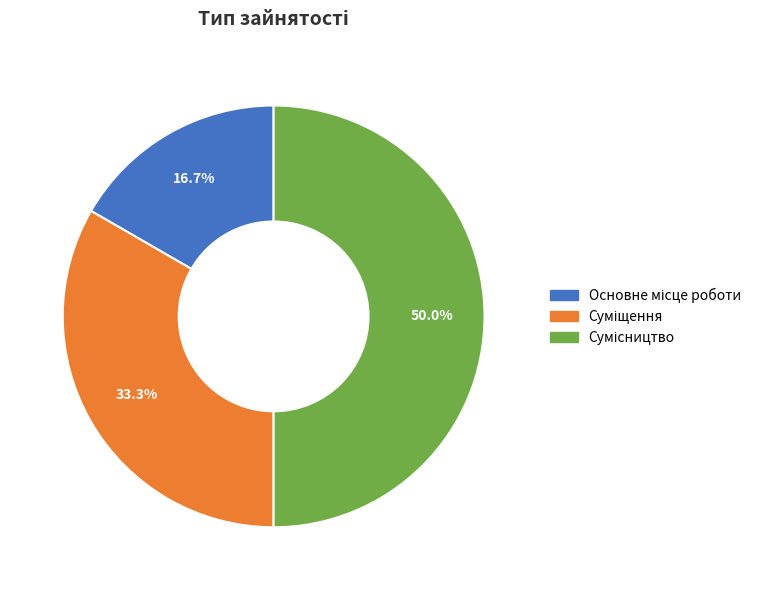

What percentage do Сумісництво and Основне місце роботи together represent?

66.7%